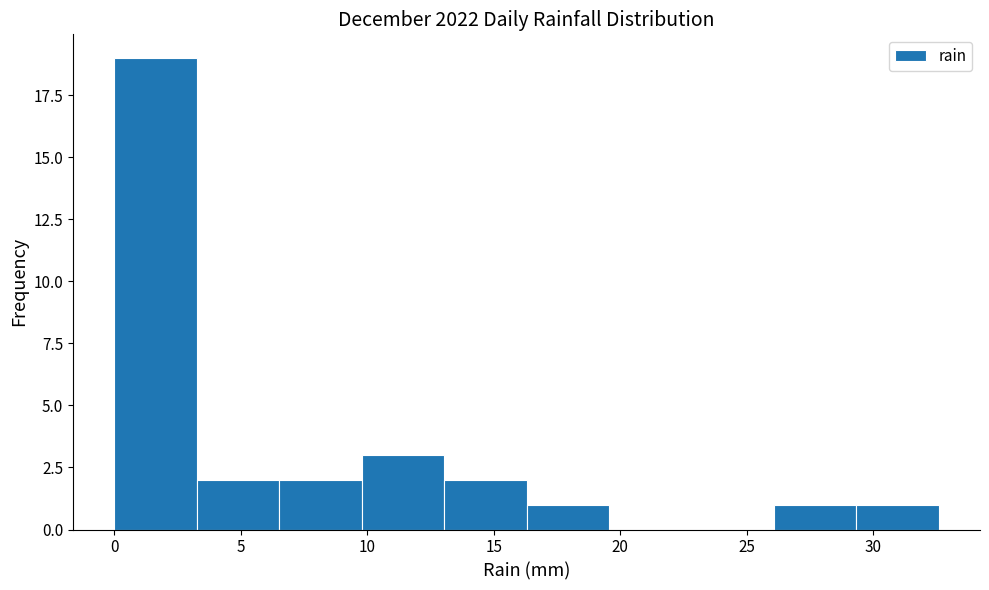

Which range on the x-axis has the tallest bar?

0.0 to 3.5